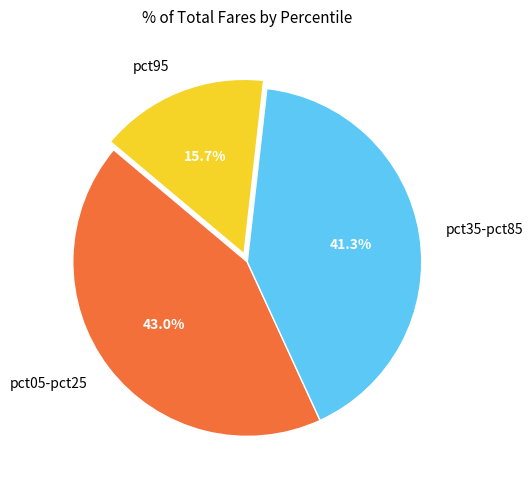

Does any single category account for the majority?

No